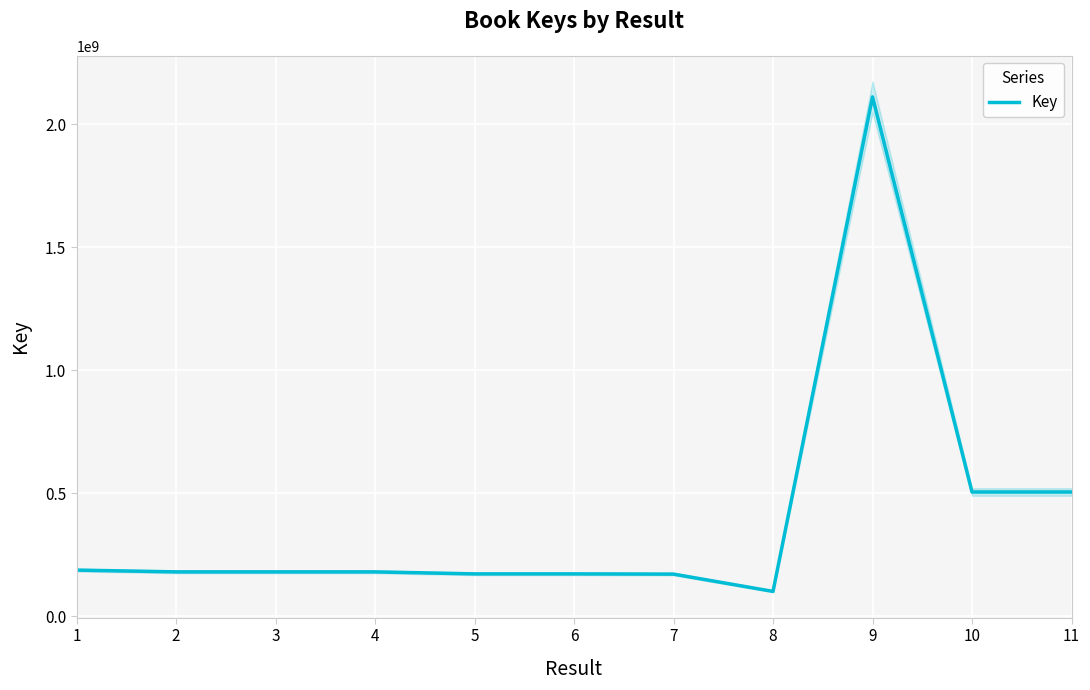

Reading left to right, list all the values displayed in this chart.

187444737	180229118	180229645	180229435	172058922	172058882	171129454	100778519	2111818194	505004138	505004160